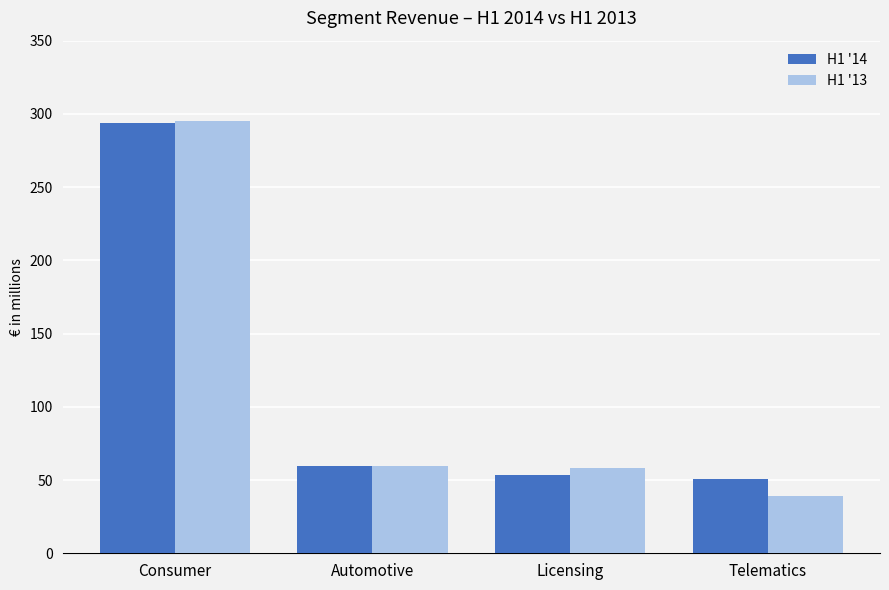

What is the value of the H1 '14 bar at the 3rd from the left?

53.2